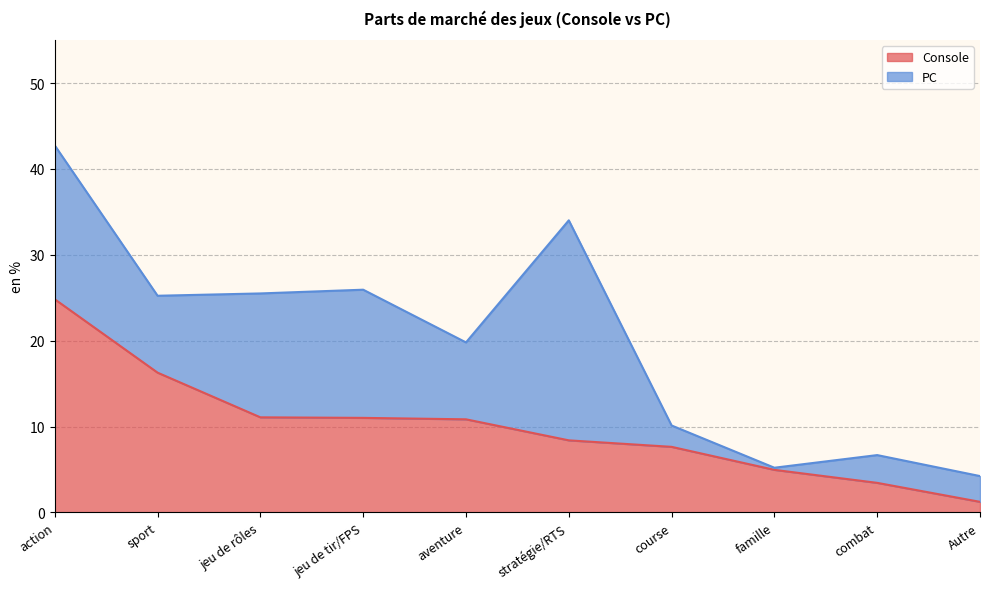

Reading left to right, extract all data points from this chart.

action=24.8	sport=16.3	jeu de rôles=11.1	jeu de tir/FPS=11.0	aventure=10.8	stratégie/RTS=8.4	course=7.6	famille=5.0	combat=3.4	Autre=1.2